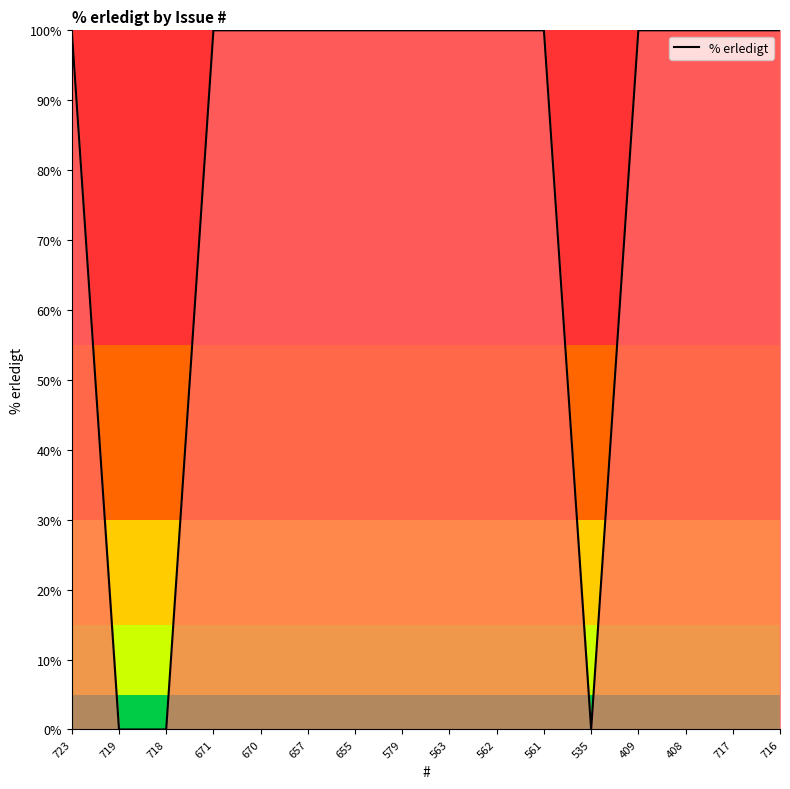

True or false: the data shows 37 at 562.

False